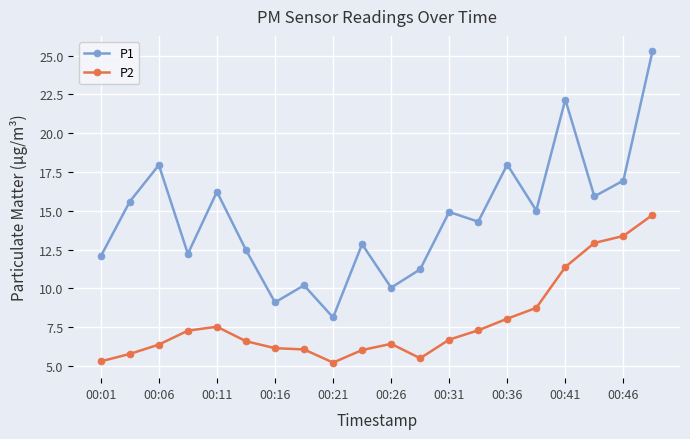

In P1, how many points are lower than both neighbors (excluding endpoints)?

7